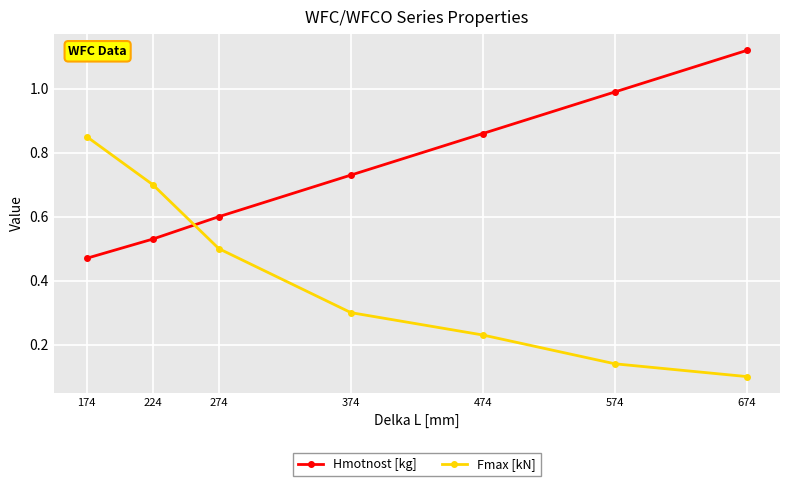

True or false: Hmotnost [kg] has more than 2 interior local peaks.

False